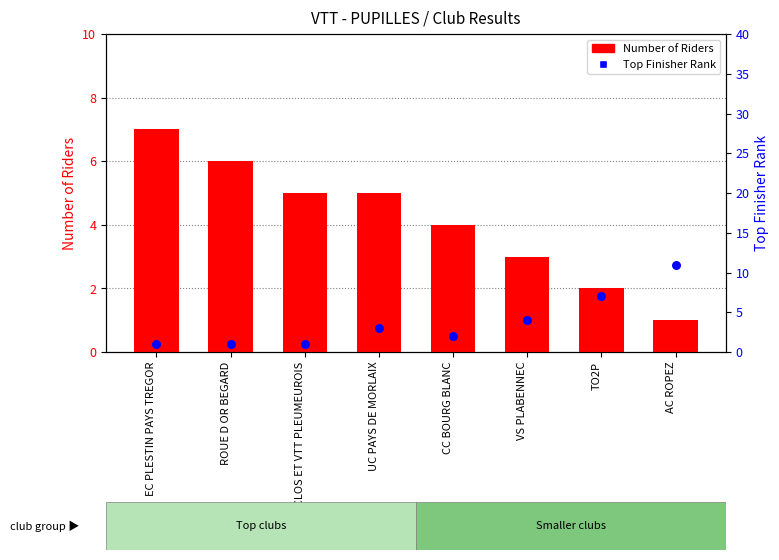

What is the total value across all series at CC BOURG BLANC?

6